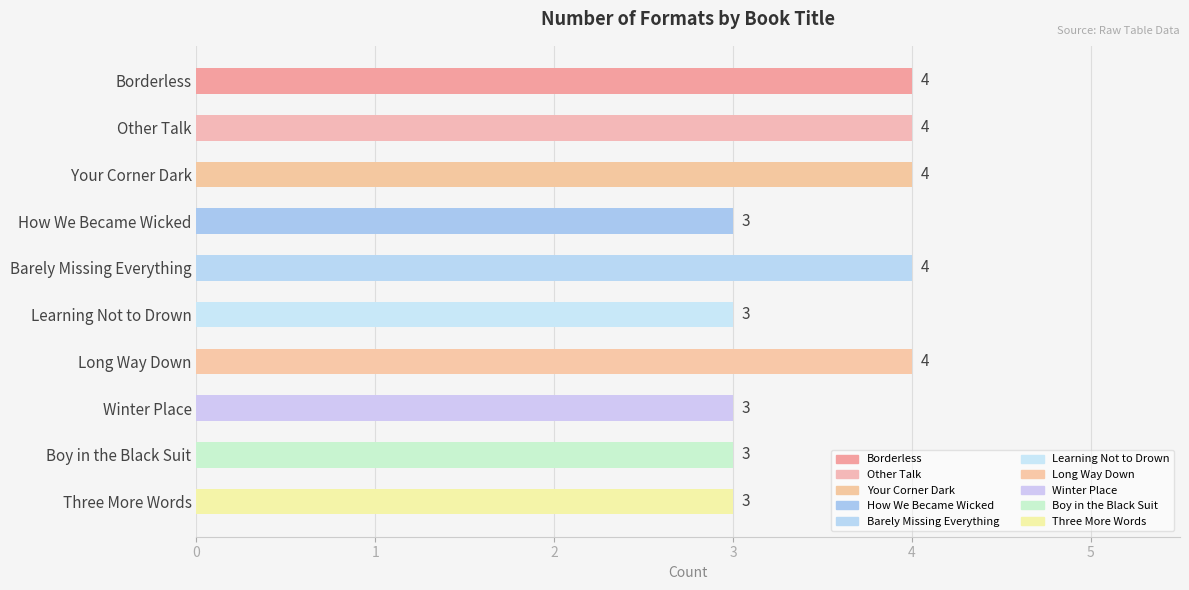

Approximately how many times larger is the value at Other Talk compared to Long Way Down?

1.0